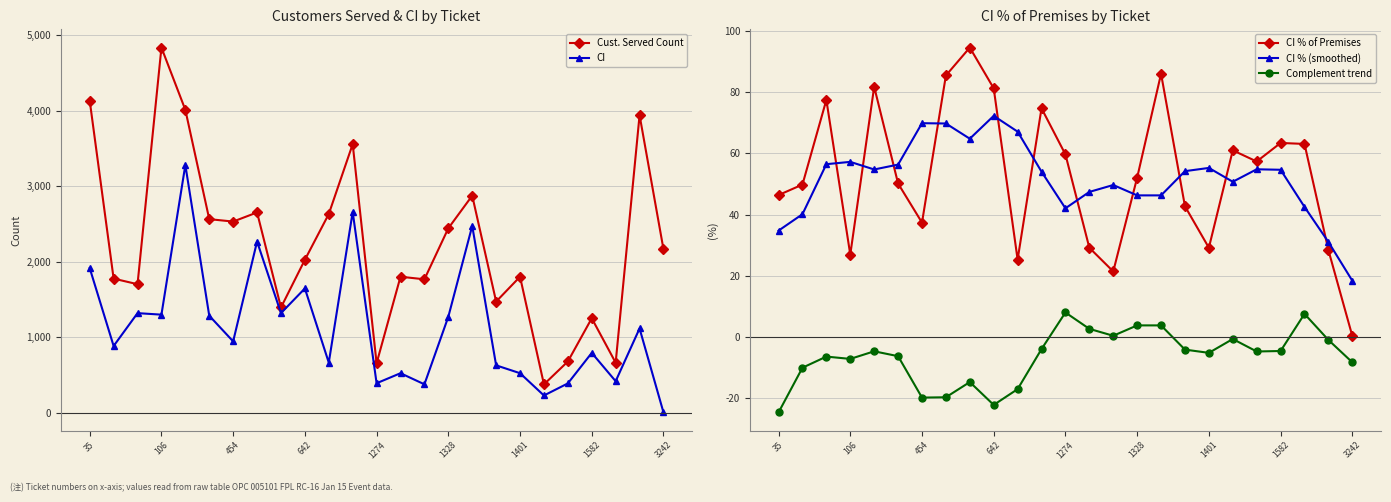

True or false: CI % (smoothed) and Complement trend cross at least once.

False